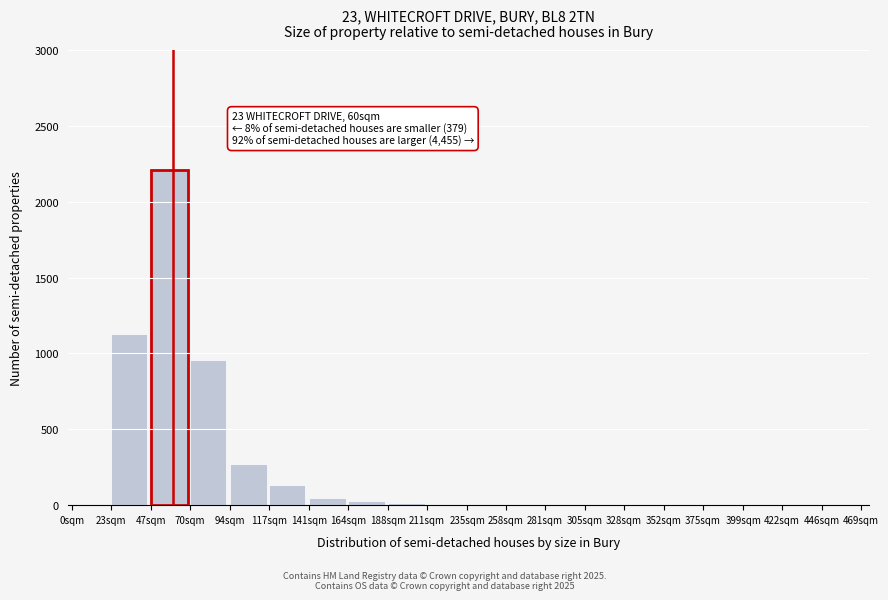

Which label corresponds to the largest value in the chart?

47sqm